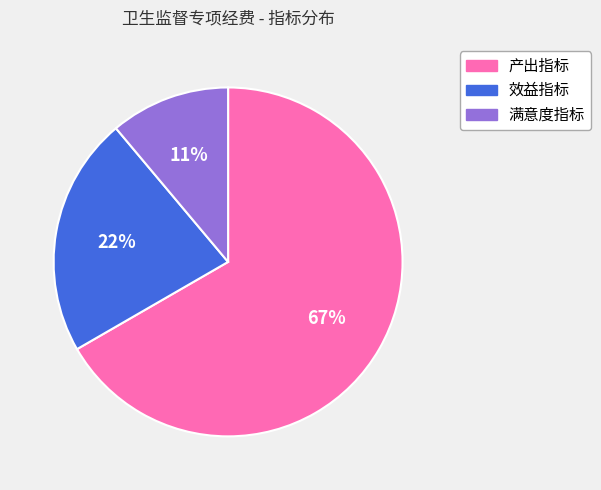

To the nearest percent, what is the difference between the largest and smallest slice percentages?

56%